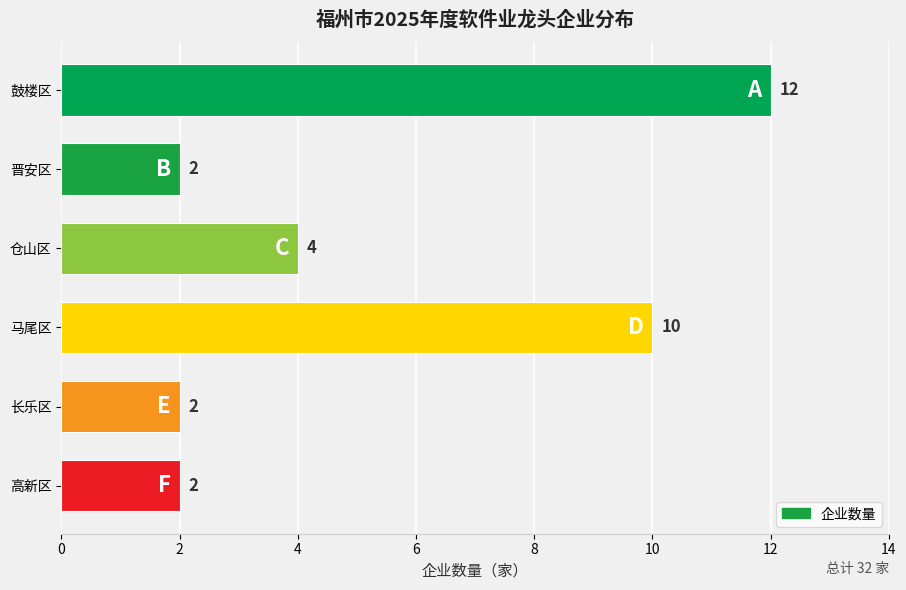

How many values are below 4?

3